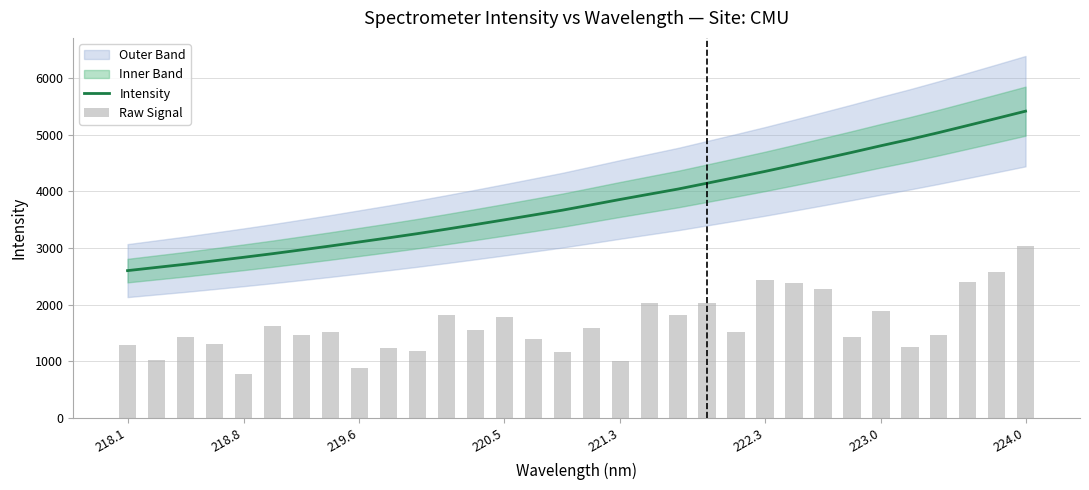

True or false: Intensity has a value of 5958.6 at 221.3.

False